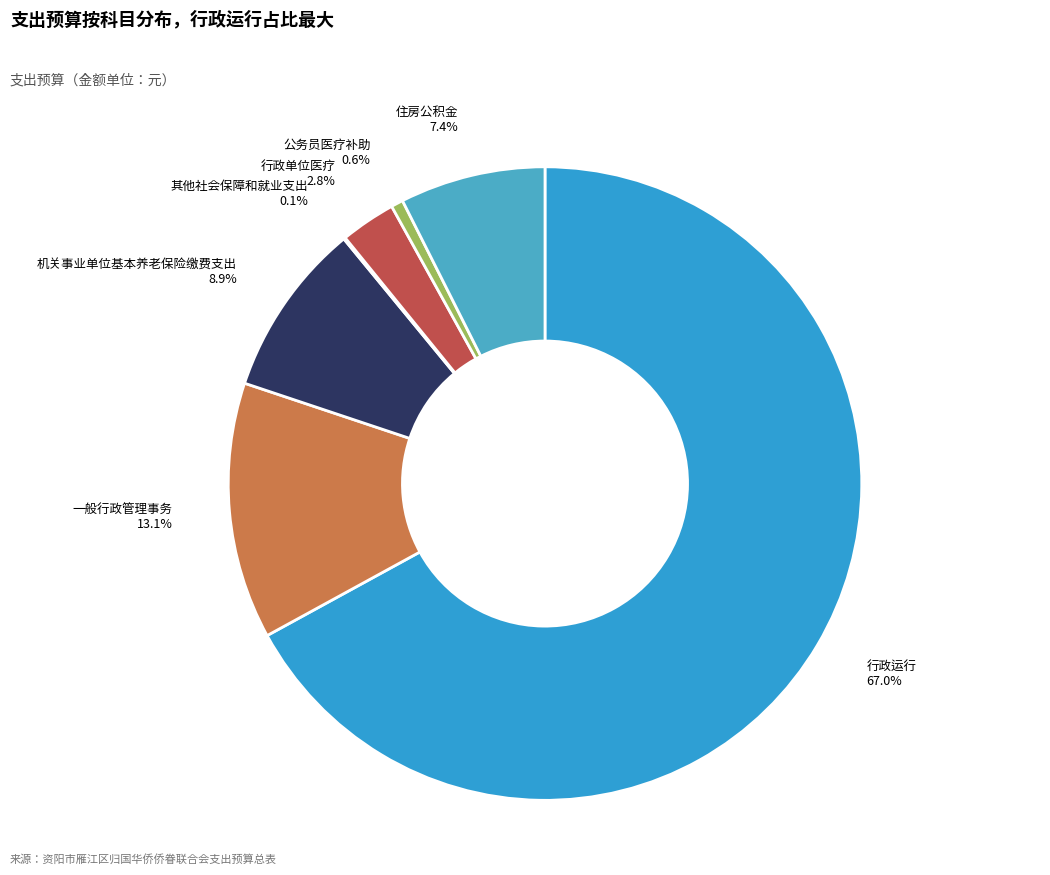

Count the number of slices in the pie.

7